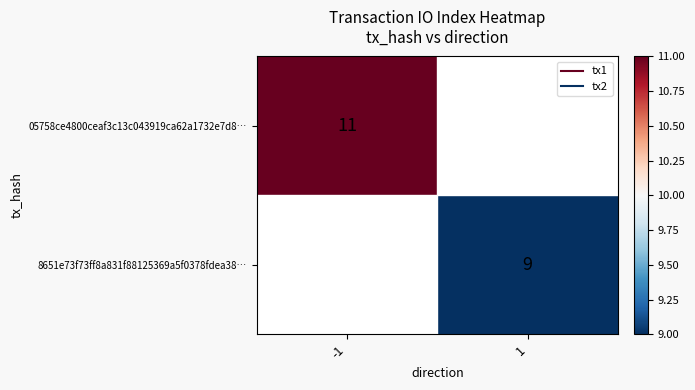

How many distinct data groups are displayed?

2